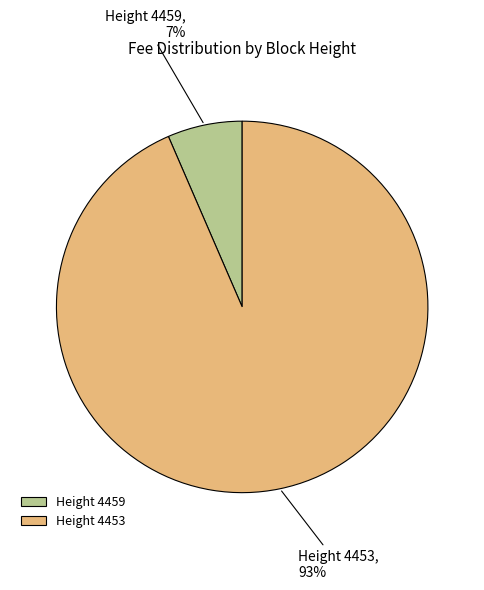

Does any single category account for the majority?

Yes